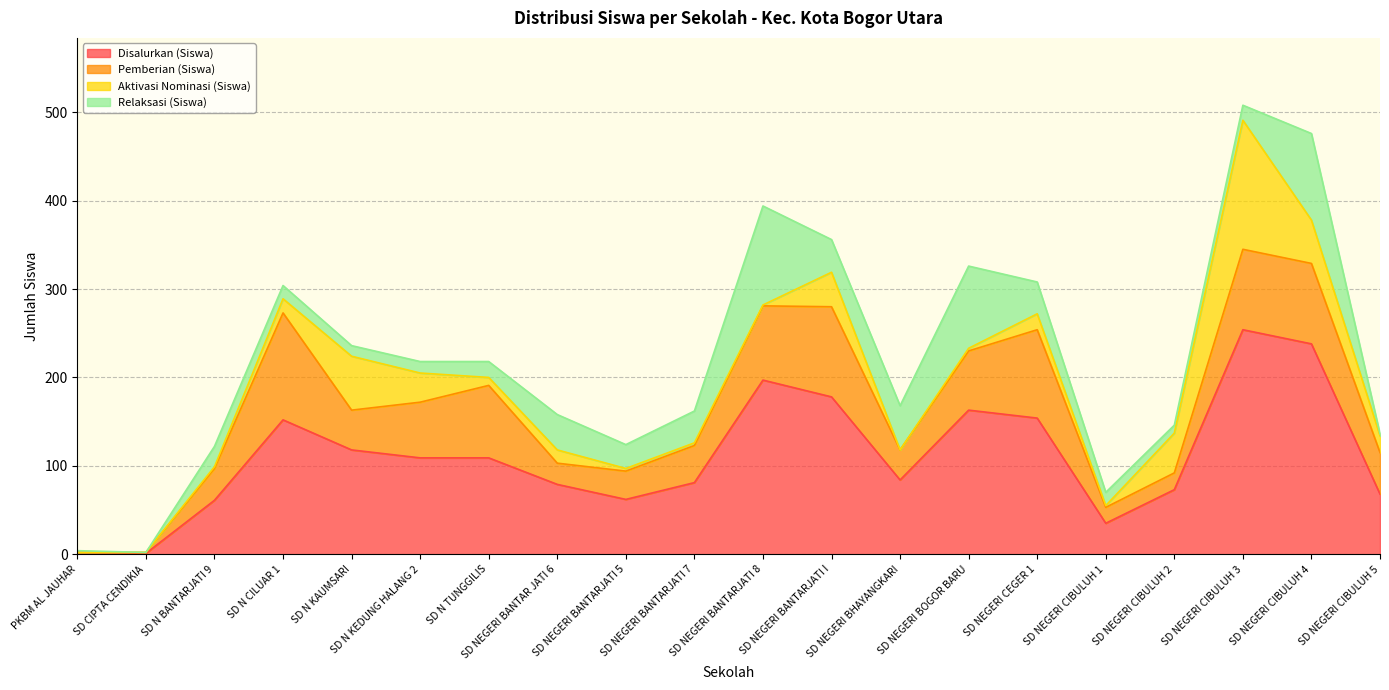

How many data points in Aktivasi Nominasi (Siswa) are less than 15?

10